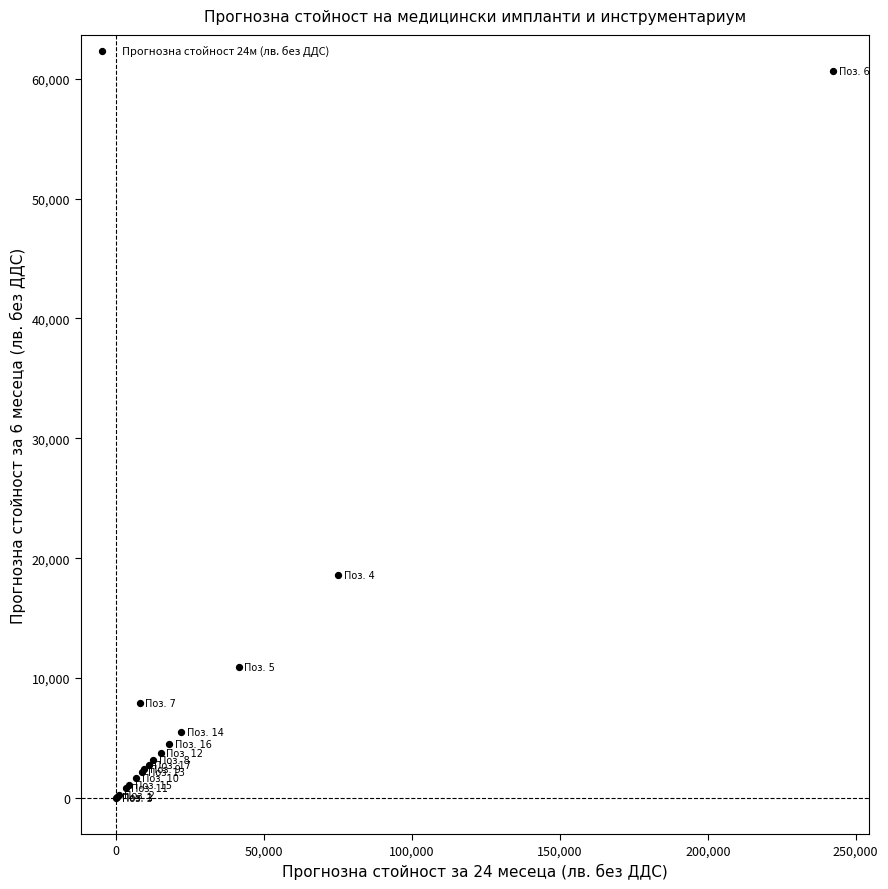

What Y value in the scatter plot is closest to 30326?

18590.0